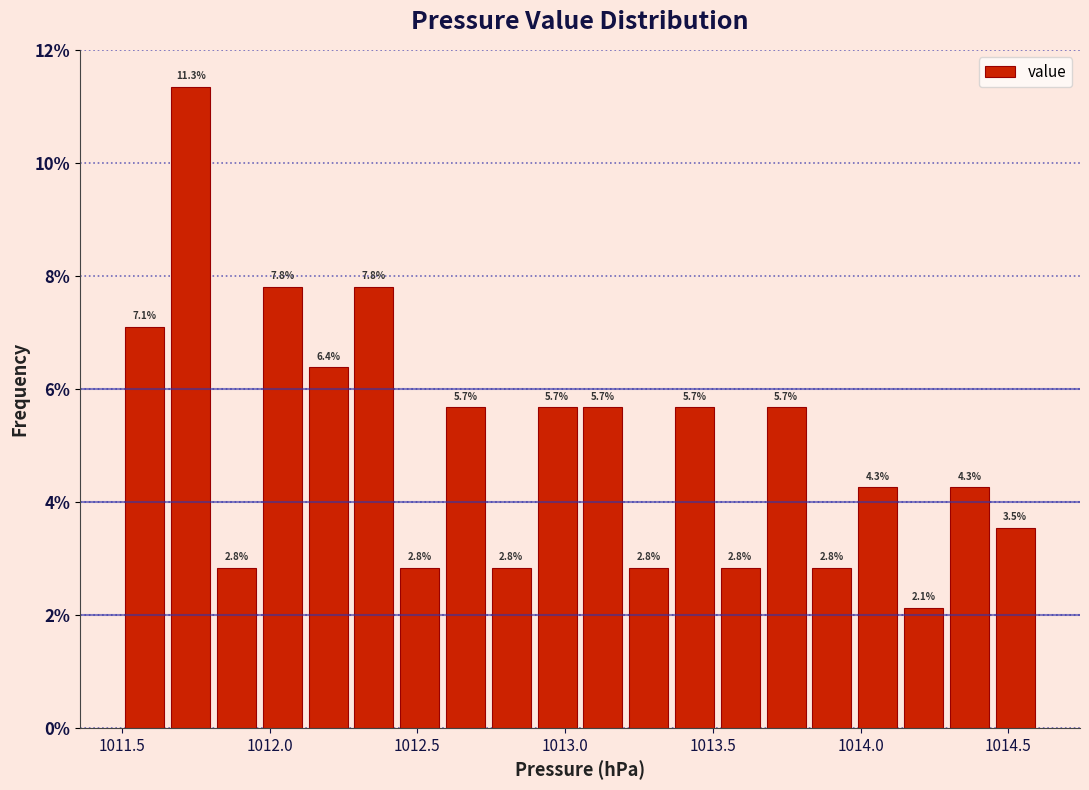

Read against the x-axis, roughly where is the centre of the tallest bar?

1011.75